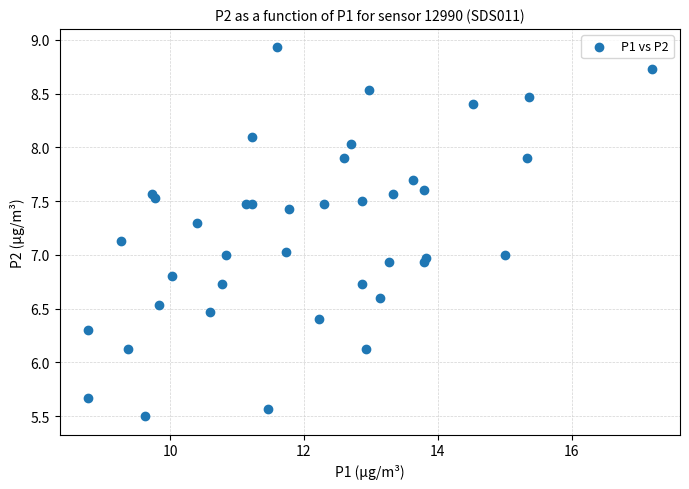

What is the range of Y values (max minus min)?

3.4